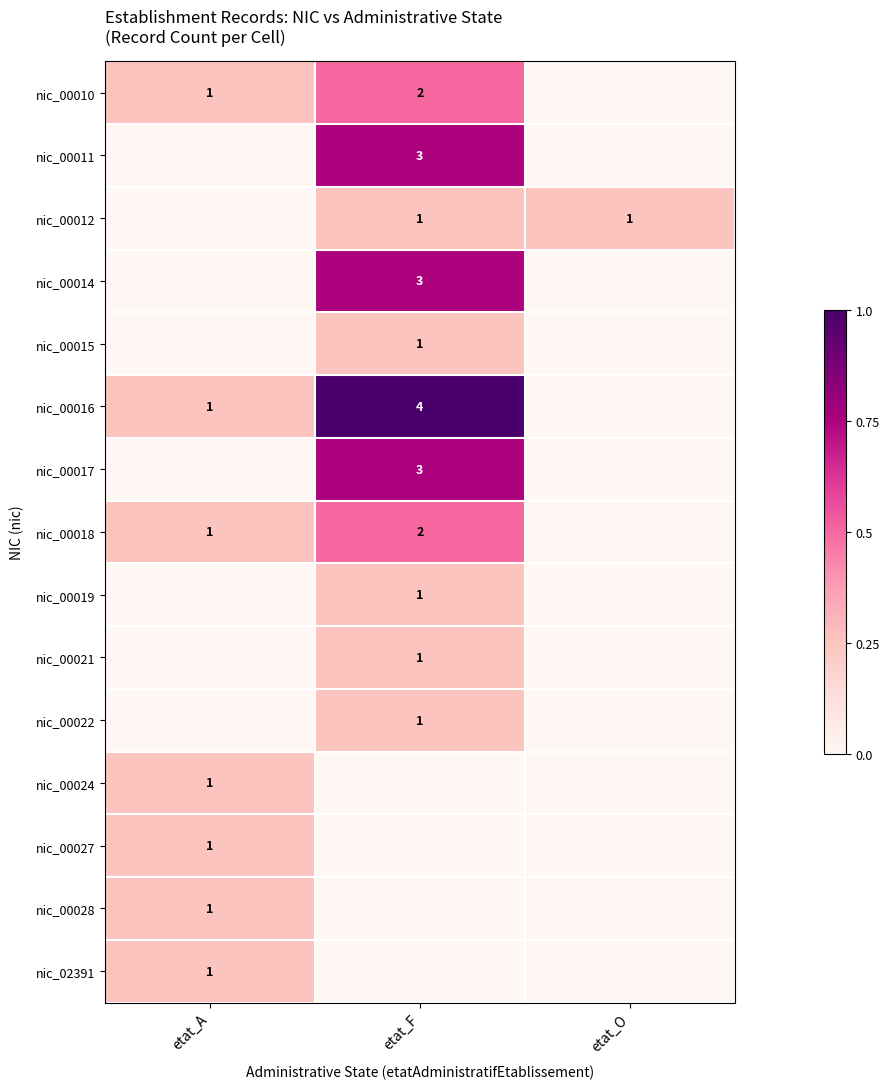

The nic_00010 series shows 1 at etat_F. True or false?

False